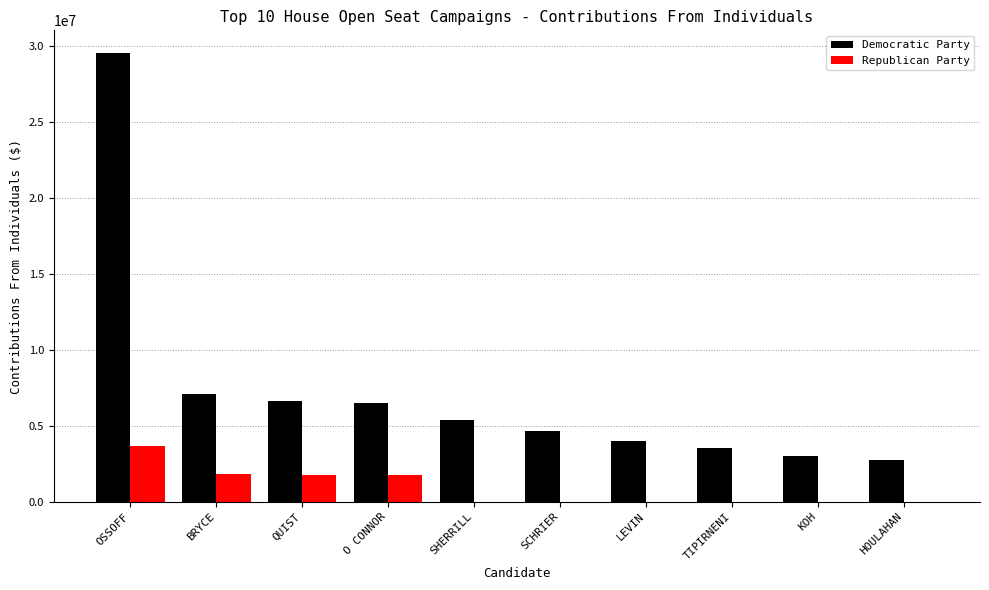

What is the sum of all Democratic Party values?

73064222.7